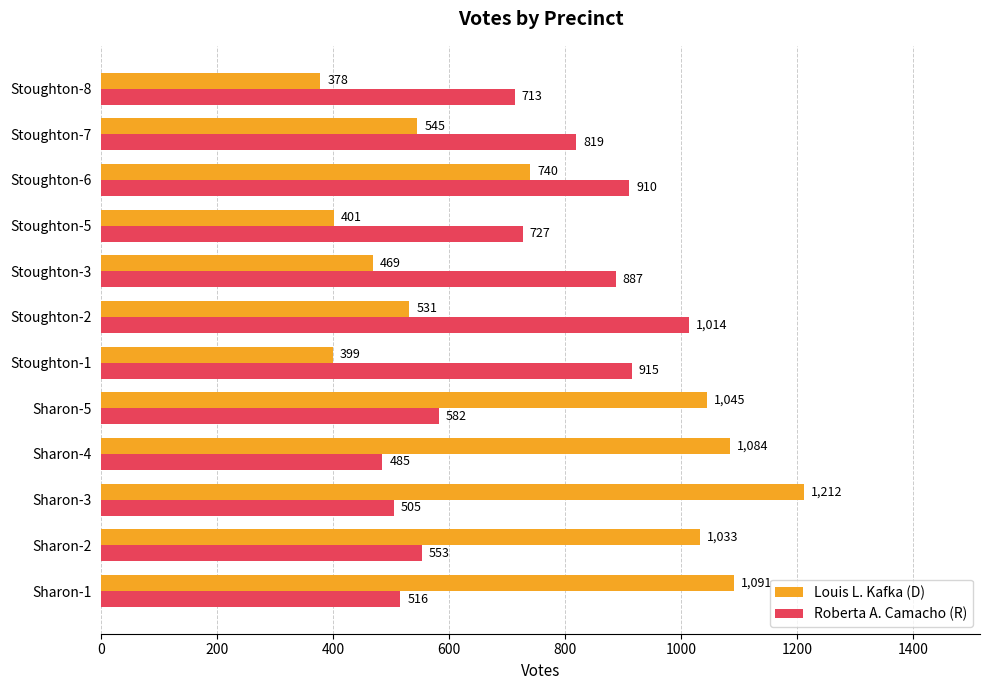

Which series has the largest total across all categories?

Louis L. Kafka (D)